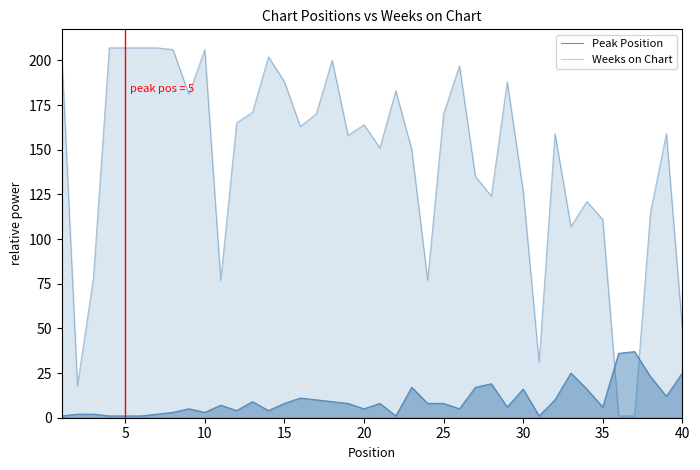

Does the chart display data point markers on the line(s)?

No